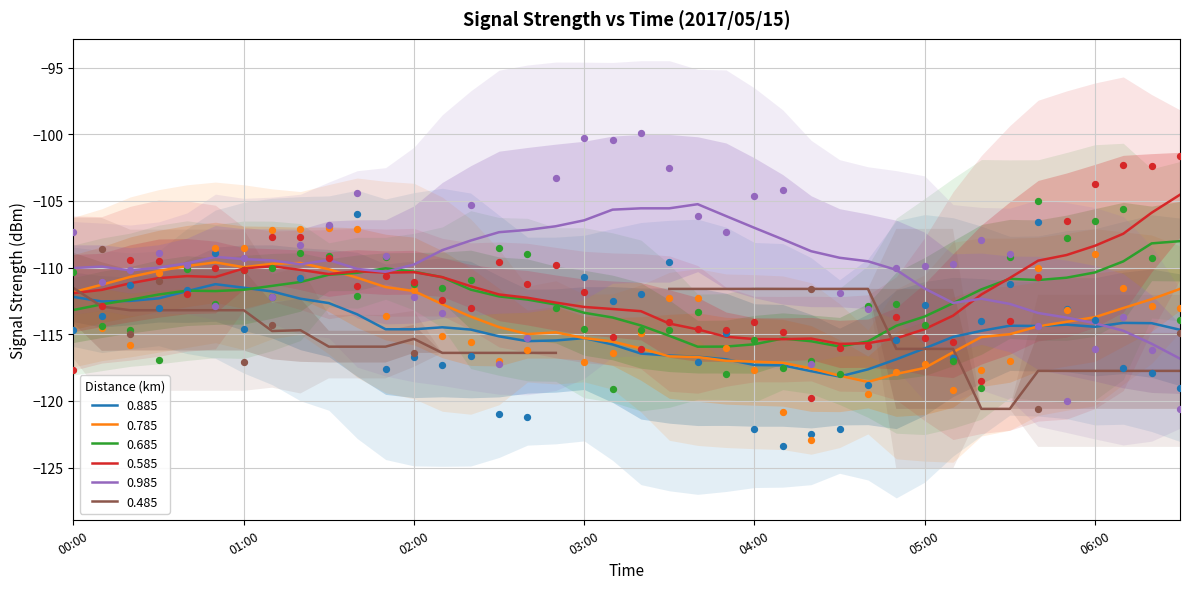

True or false: 0.785 and 0.685 cross at least once.

True